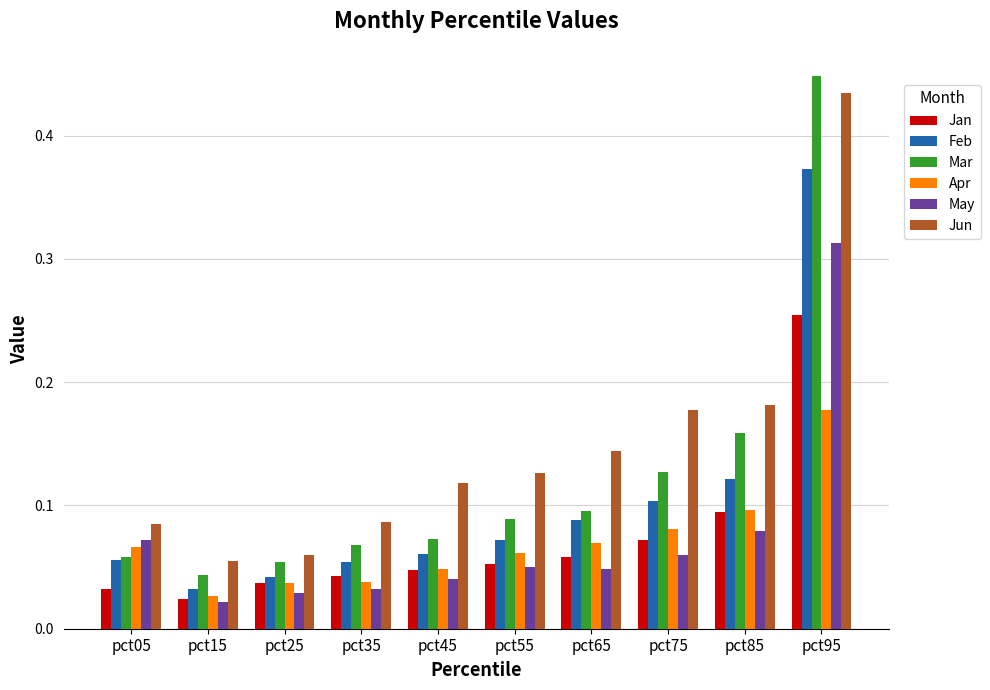

Between pct25 and pct55, which series saw the biggest shift?

Jun